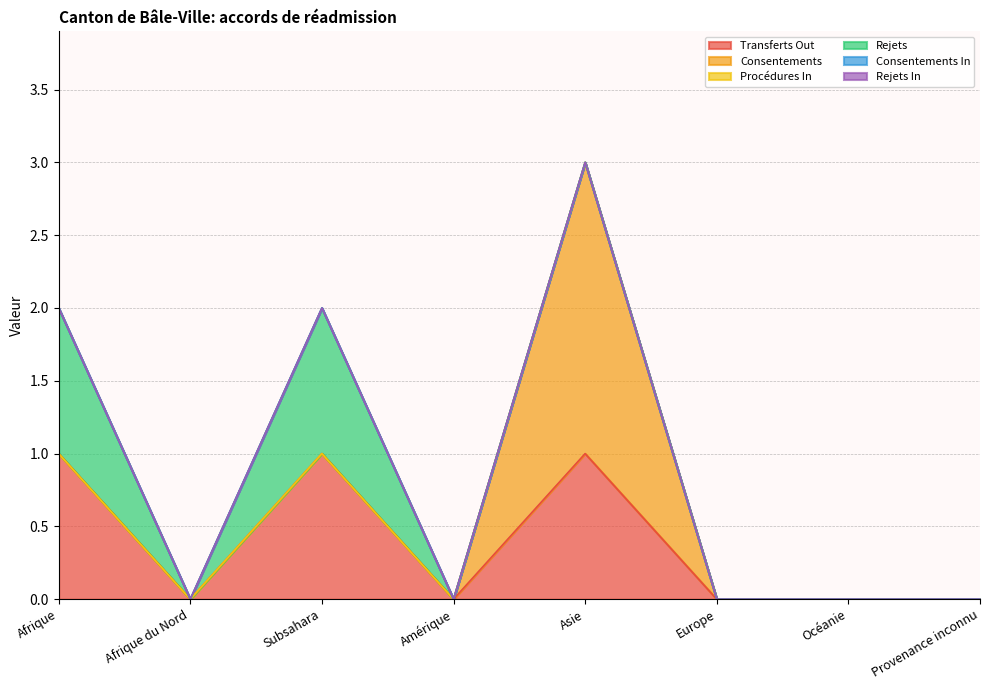

Which series has the widest spread of values?

Consentements